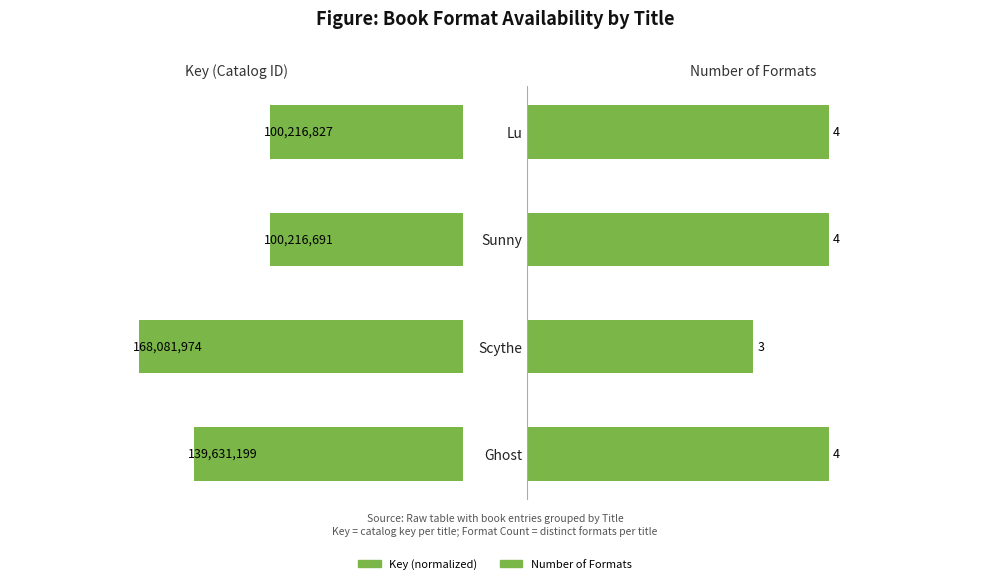

How many bars are there in each group?

2